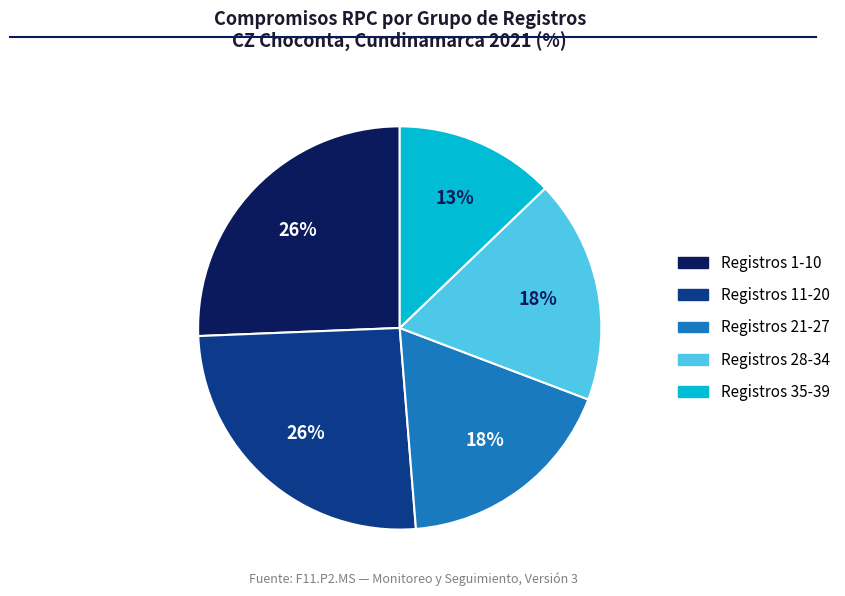

Is there a majority slice in this chart?

No